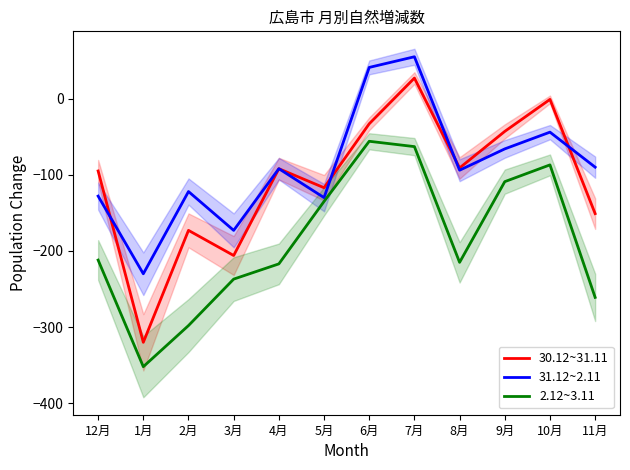

What is the difference between the 30.12~31.11 values at 6月 and 2月?

140